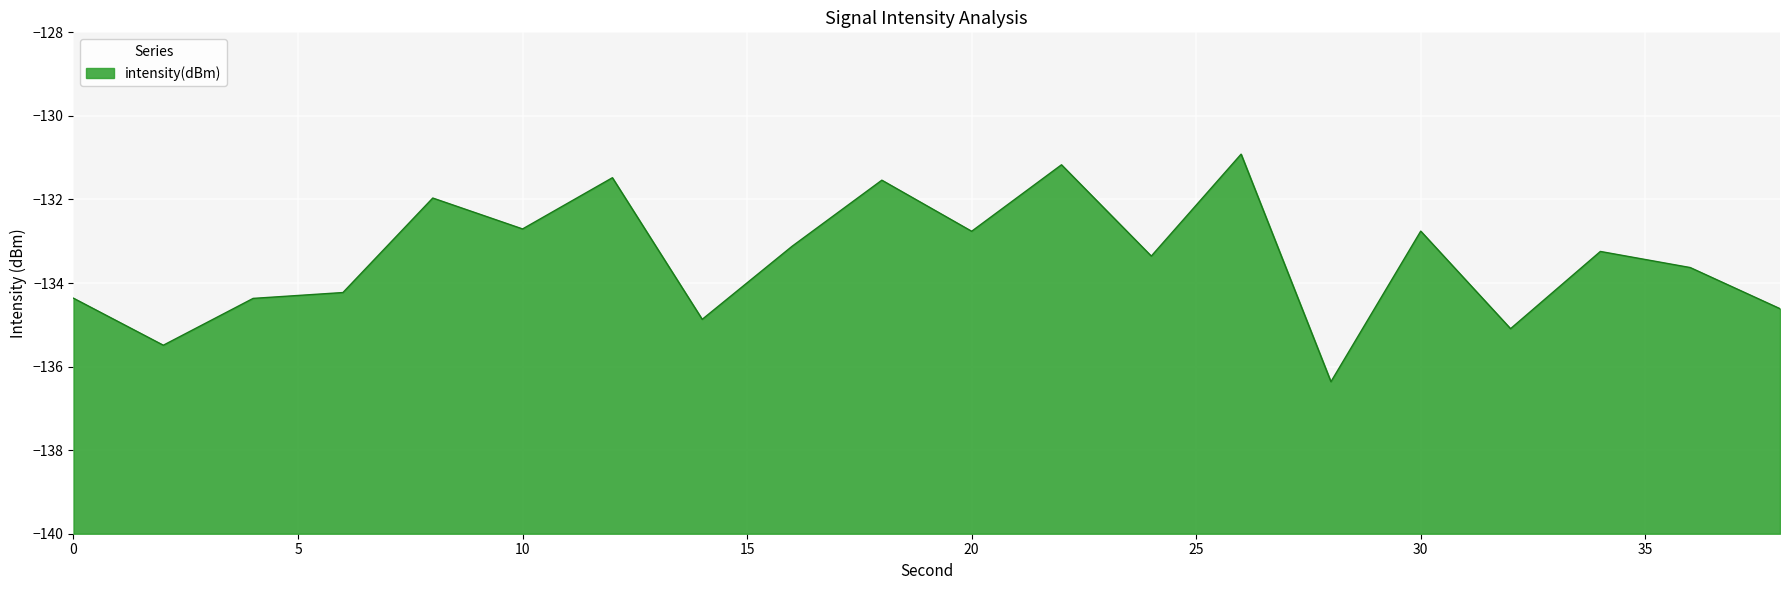

Does the chart display data point markers on the line(s)?

No